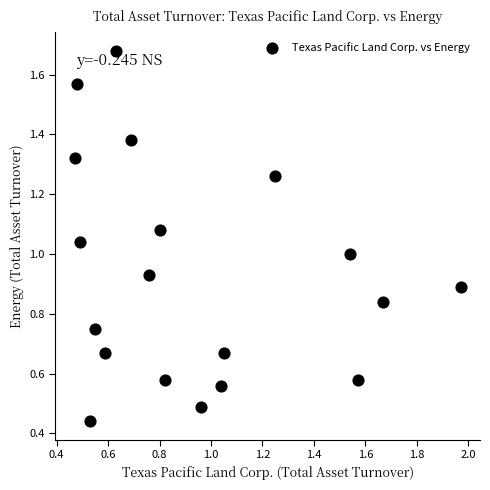

What is the range of X values (max minus min)?

1.5